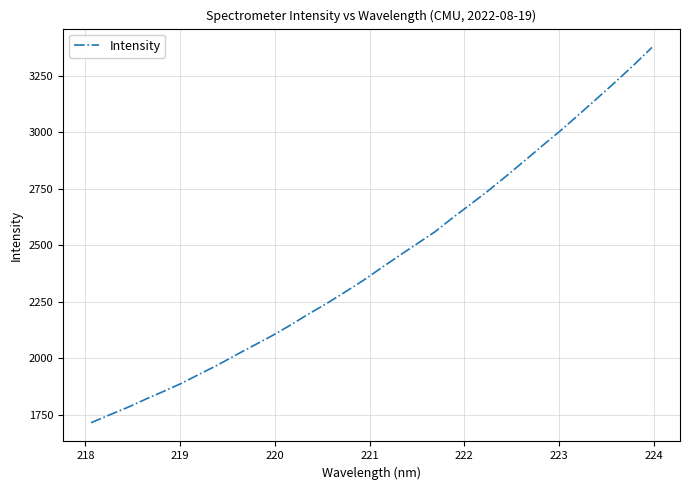

What is the greatest value displayed?

3375.2